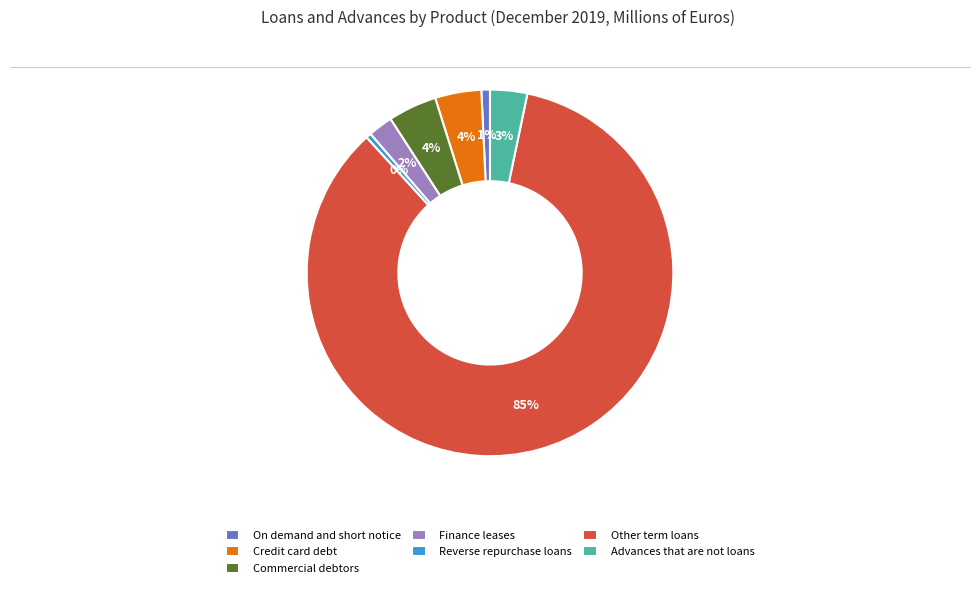

How many slices are in this pie chart?

7